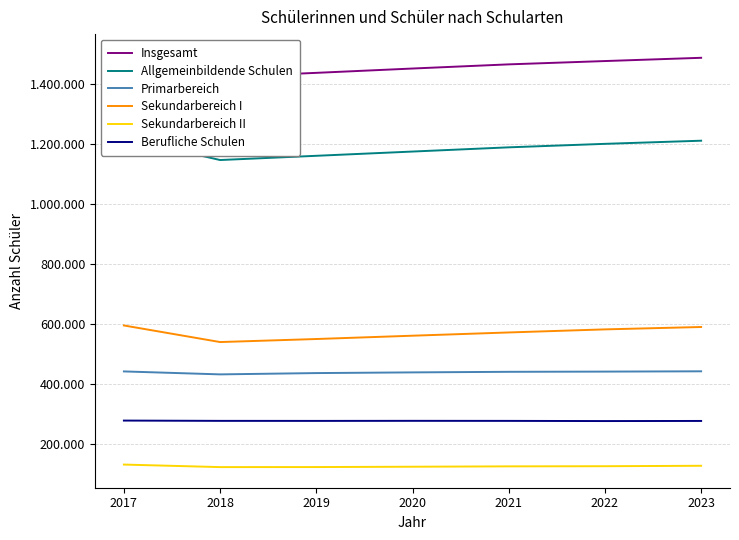

At which label does Allgemeinbildende Schulen first exceed 1188730?

2017